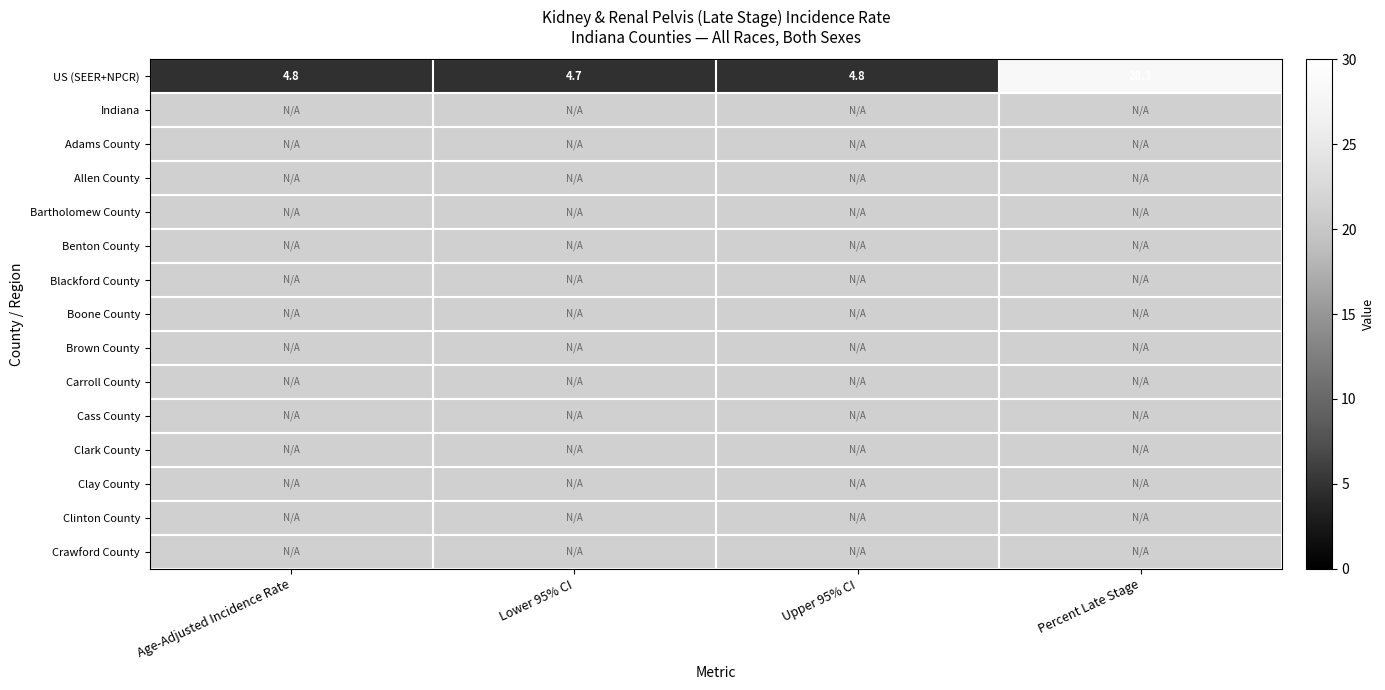

Count the number of categories in the chart.

4